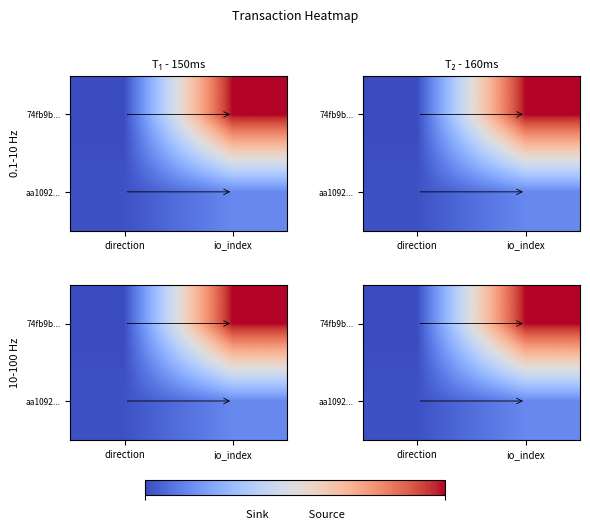

How many data points does each series have?

2